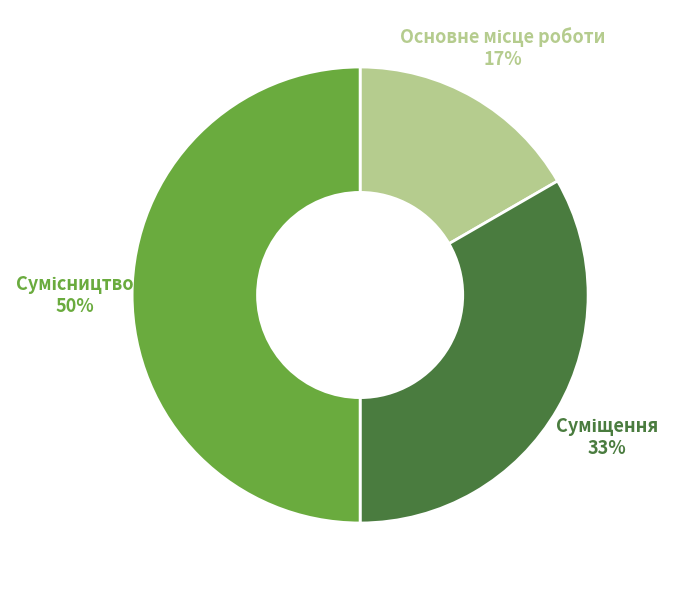

To the nearest percent, what is the difference between the largest and smallest slice percentages?

33%